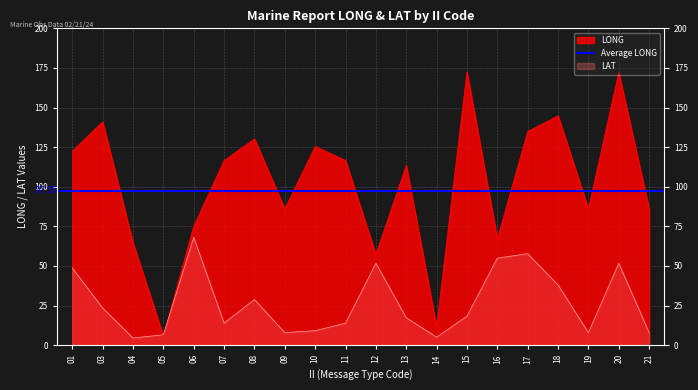

What is the difference between the highest and lowest values at 16?

12.0